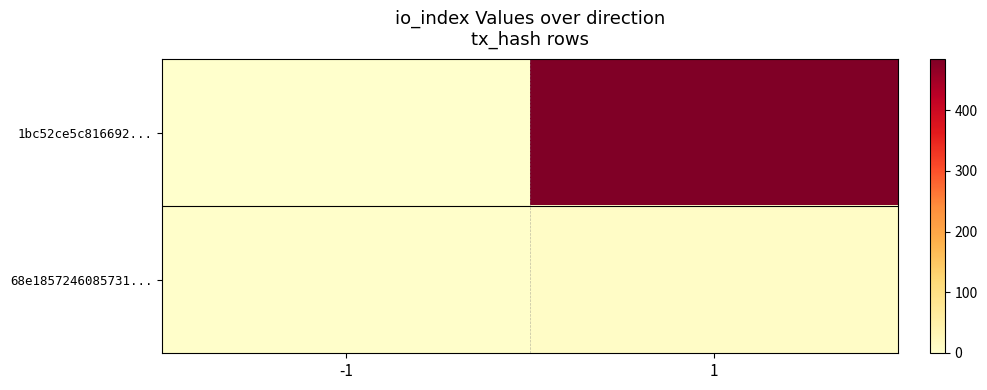

Between -1 and 1, which series saw the biggest shift?

1bc52ce5c816692...